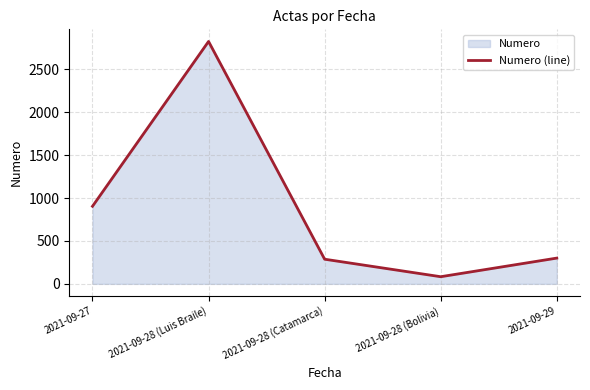

What is the sum of the values at 2021-09-28 (Catamarca) and 2021-09-28 (Bolivia)?

370